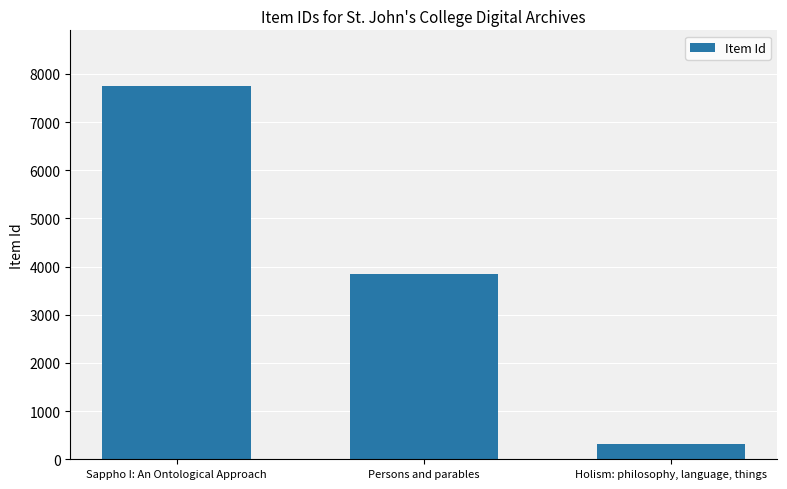

How many distinct data groups are displayed?

1